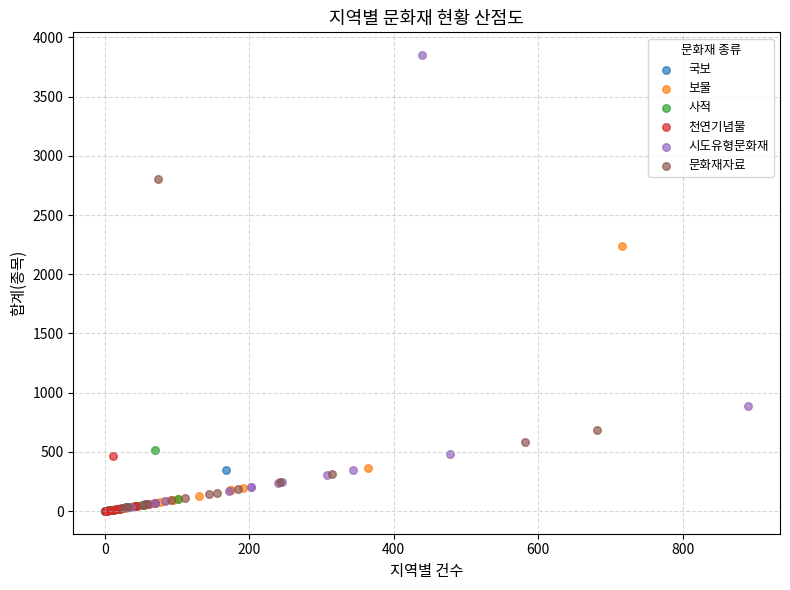

Which series has the widest spread of Y values?

시도유형문화재